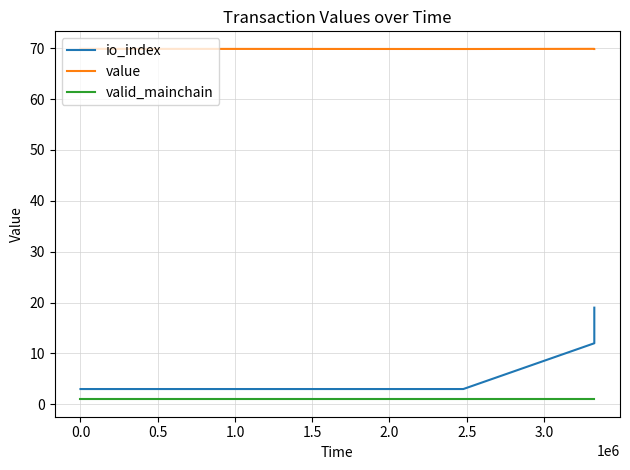

What are all the series names shown in the legend?

io_index, value, valid_mainchain